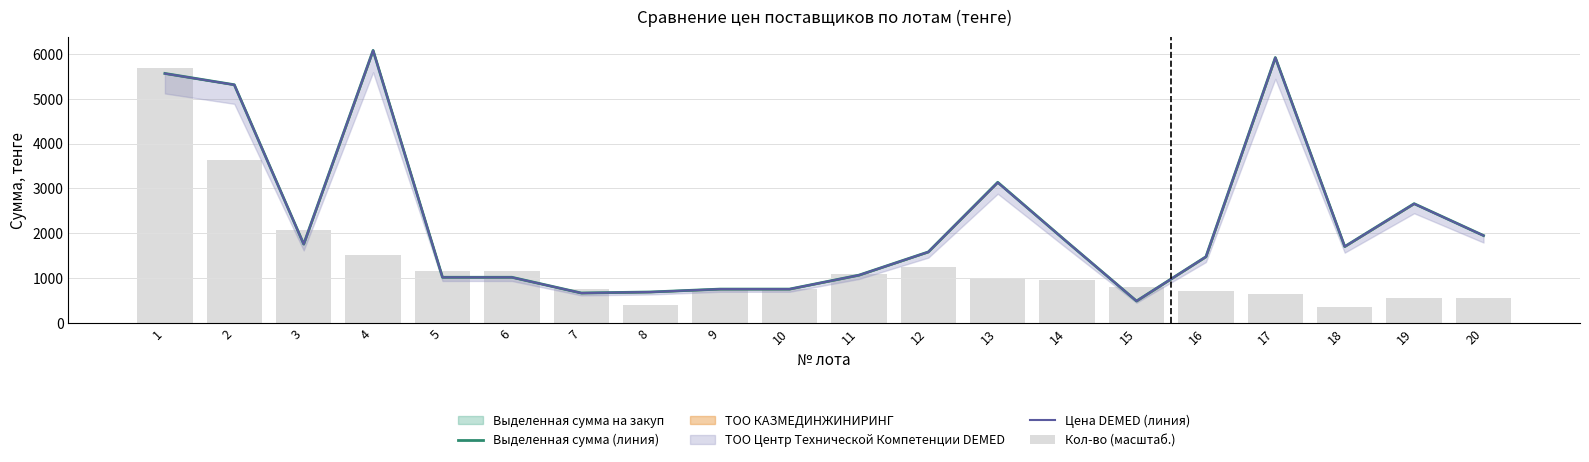

What is the value of the Цена DEMED (линия) bar at the 10th from the left?

753.7